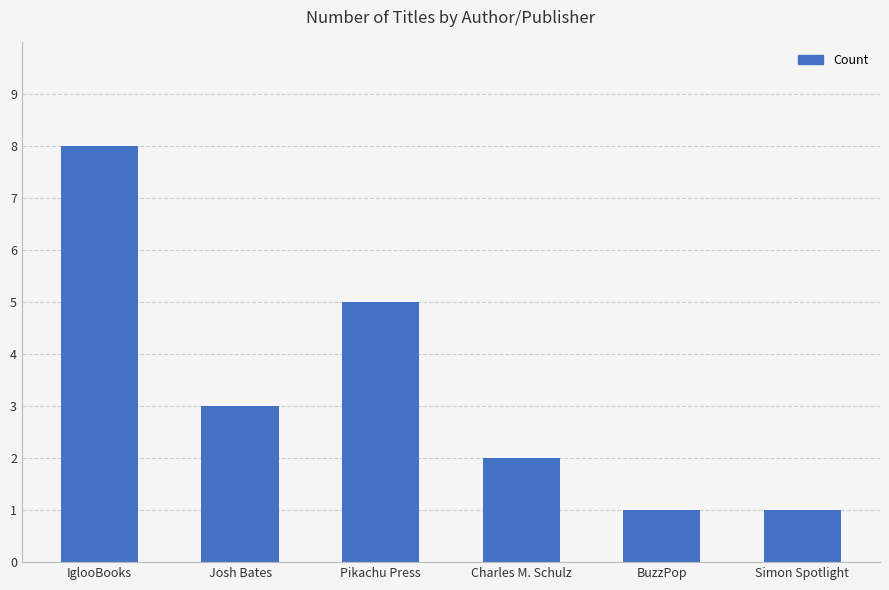

What is the average value?

3